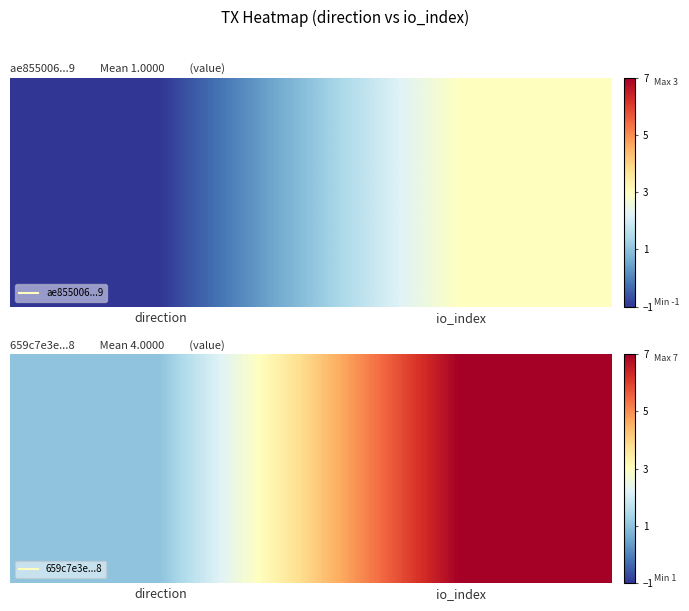

At which label is the value closest to 4?

direction